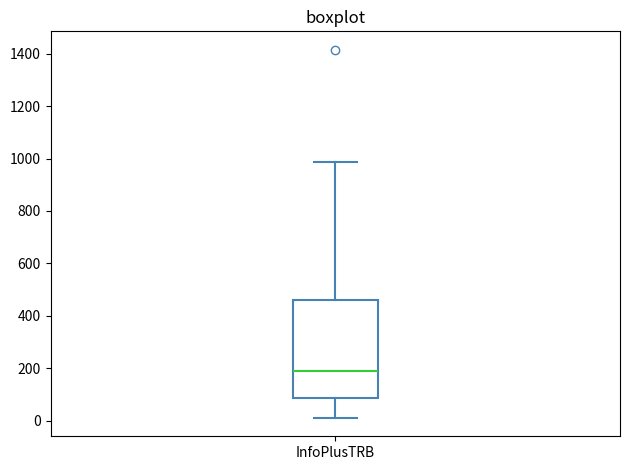

Read this box plot against the y-axis: the position of the median line, the range covered by the box, and the ends of both whiskers. The values are not printed on the chart, so give them approximately, as read against the axis.

median 180, box 80 to 460, whiskers 20 to 980